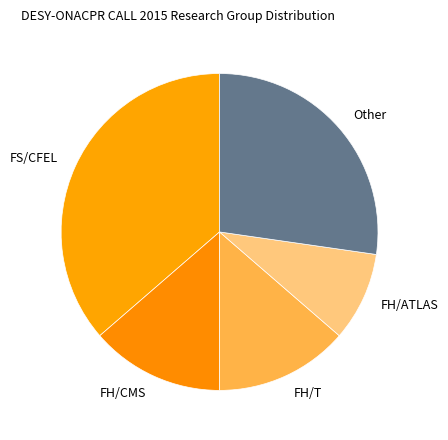

What is the smallest slice in the pie chart?

FH/ATLAS